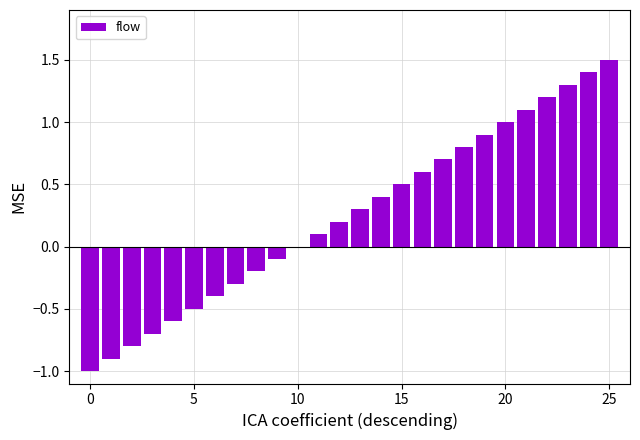

What is the sum of all values?

6.5